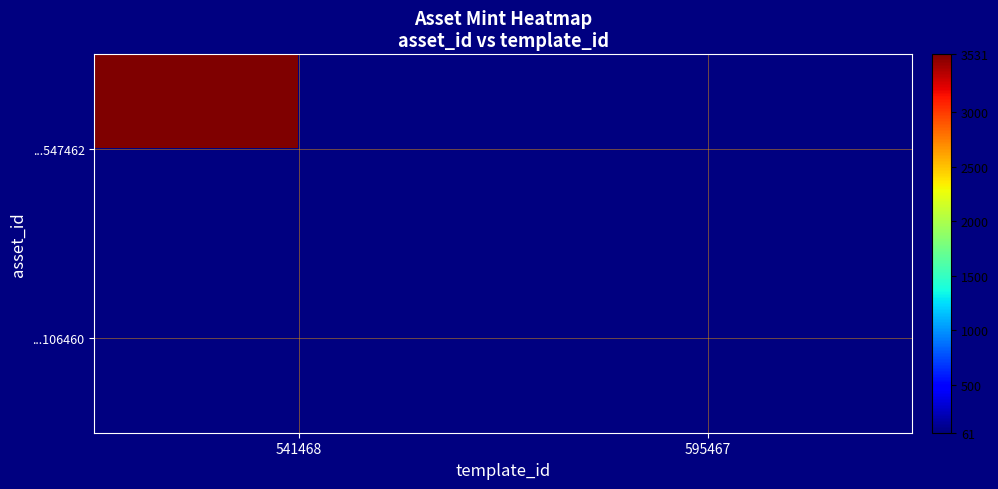

True or false: ...106460 has a value of 39.4 at 595467.

False